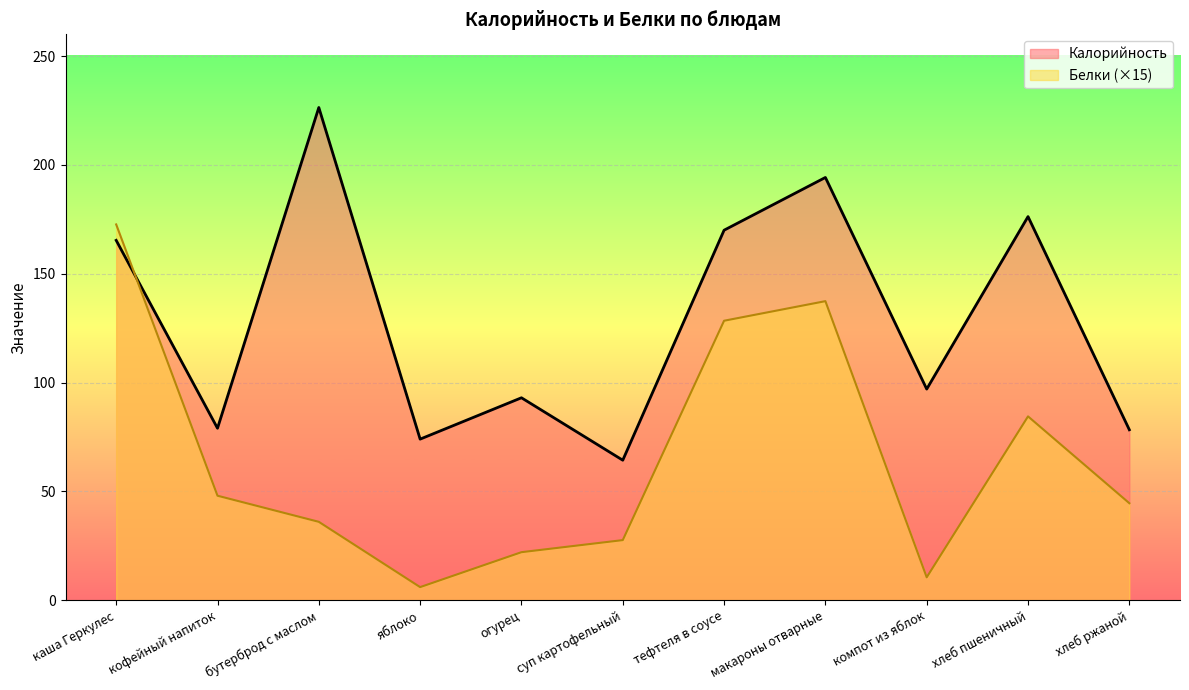

True or false: Белки has more than 1 points higher than both neighbors.

True